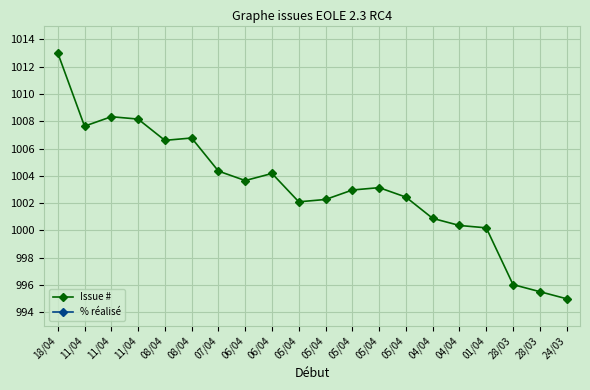

What value does the Issue # series have at 28/03?

995.5